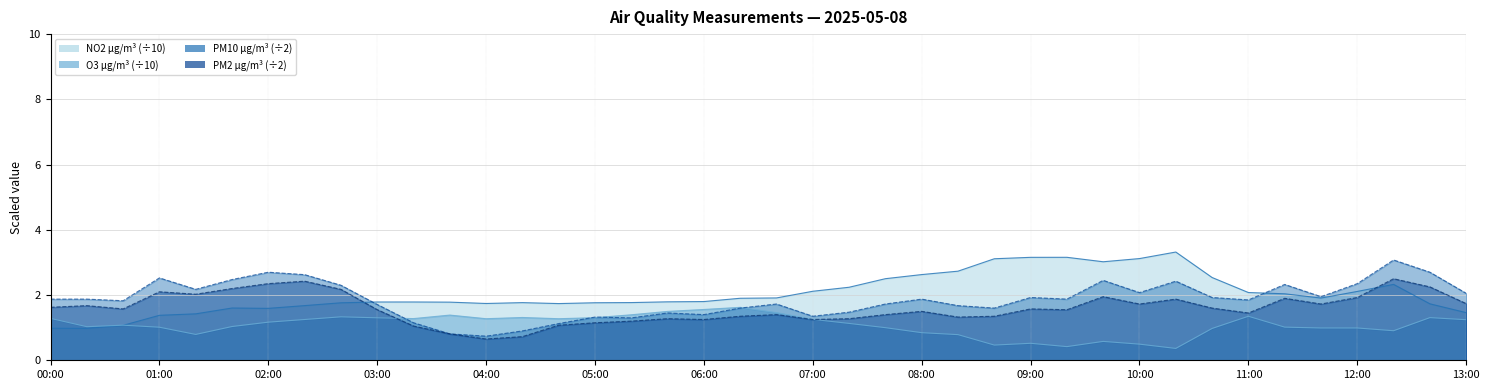

What is the sum of all NO2 values?

81.3